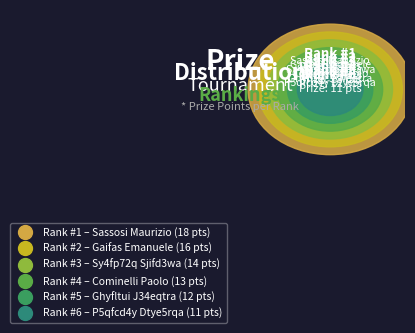

Between 1 and 6, which is larger?

1